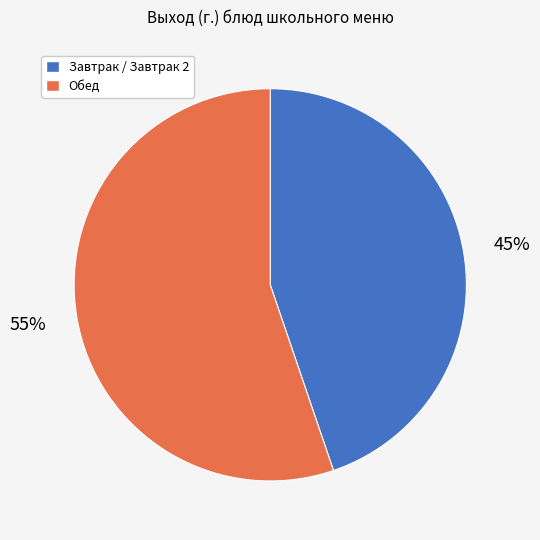

Does any single category account for the majority?

Yes